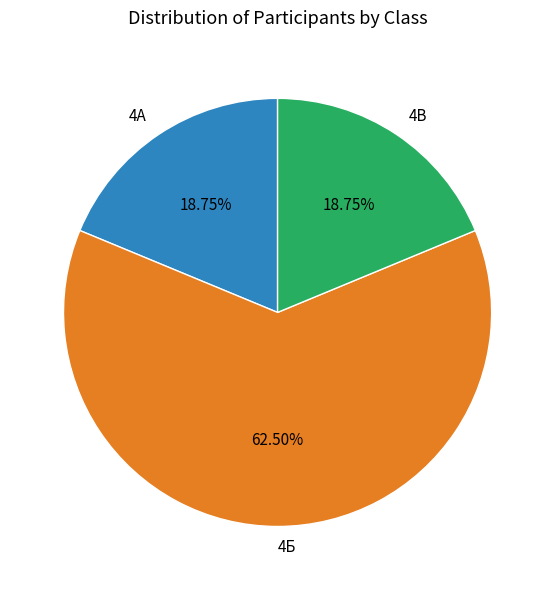

Combined, do 4Б and 4В account for over 50%?

Yes